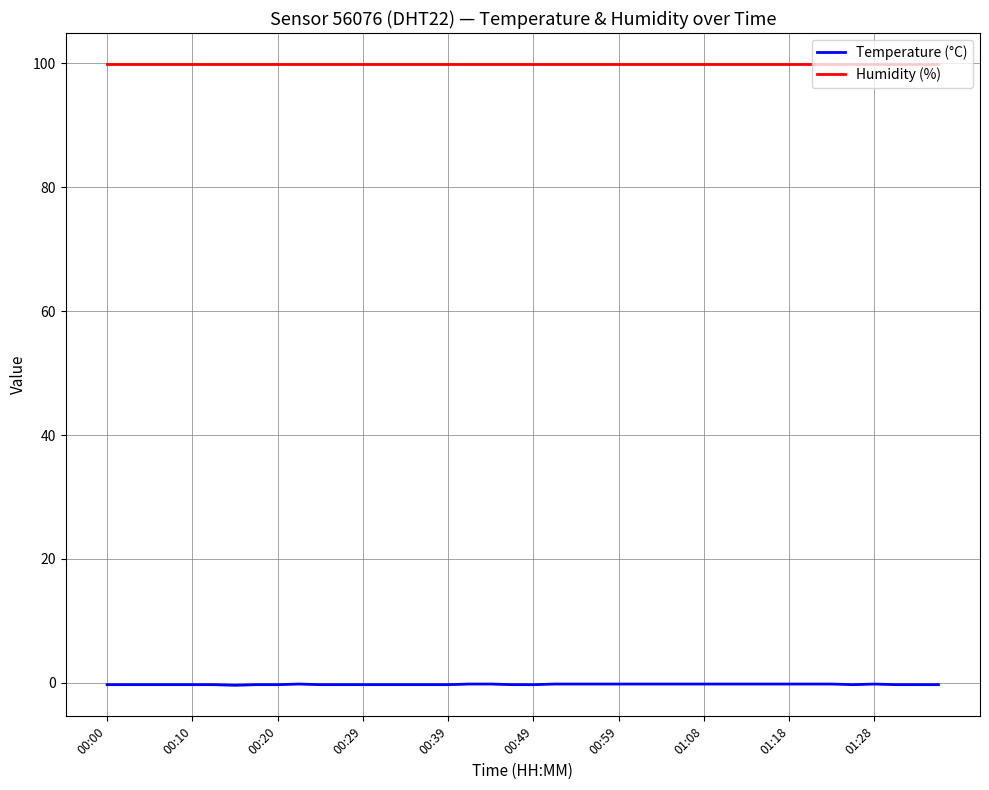

Which series has the largest range (max minus min)?

Temperature (°C)